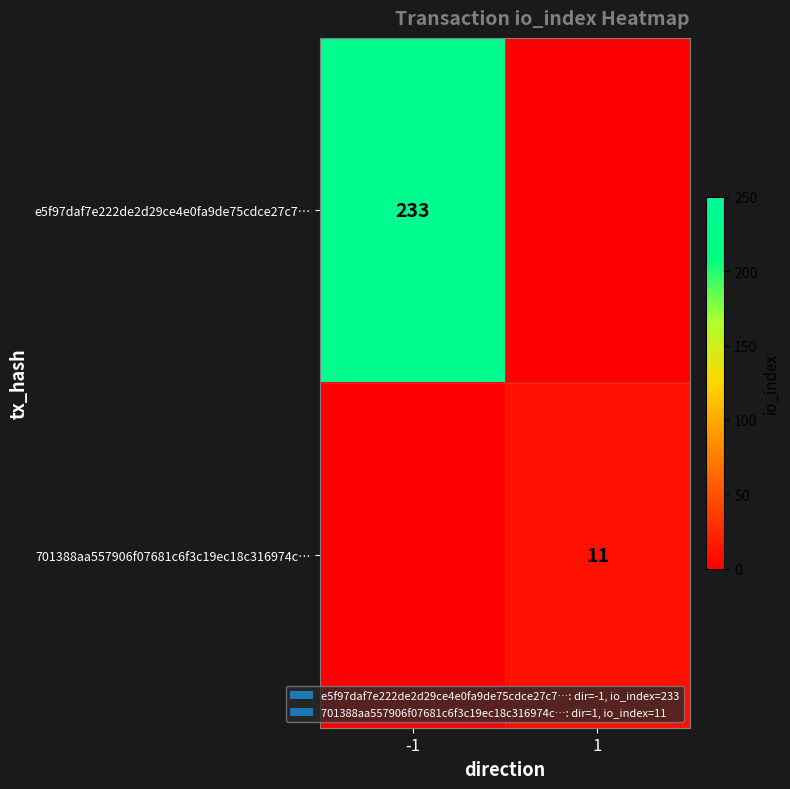

Is it true that 701388aa557906f07681c6f3c19ec18c316974c… equals 11 at 1?

True